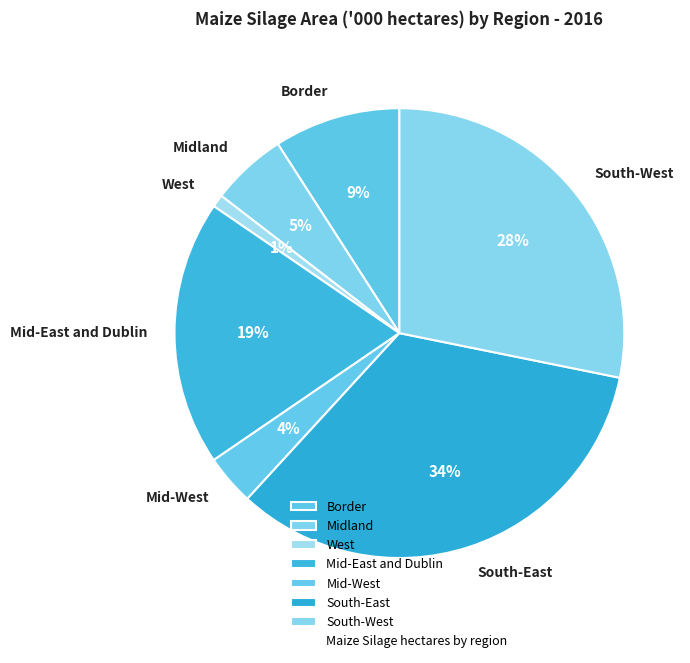

Does South-West represent more than half of the total?

No